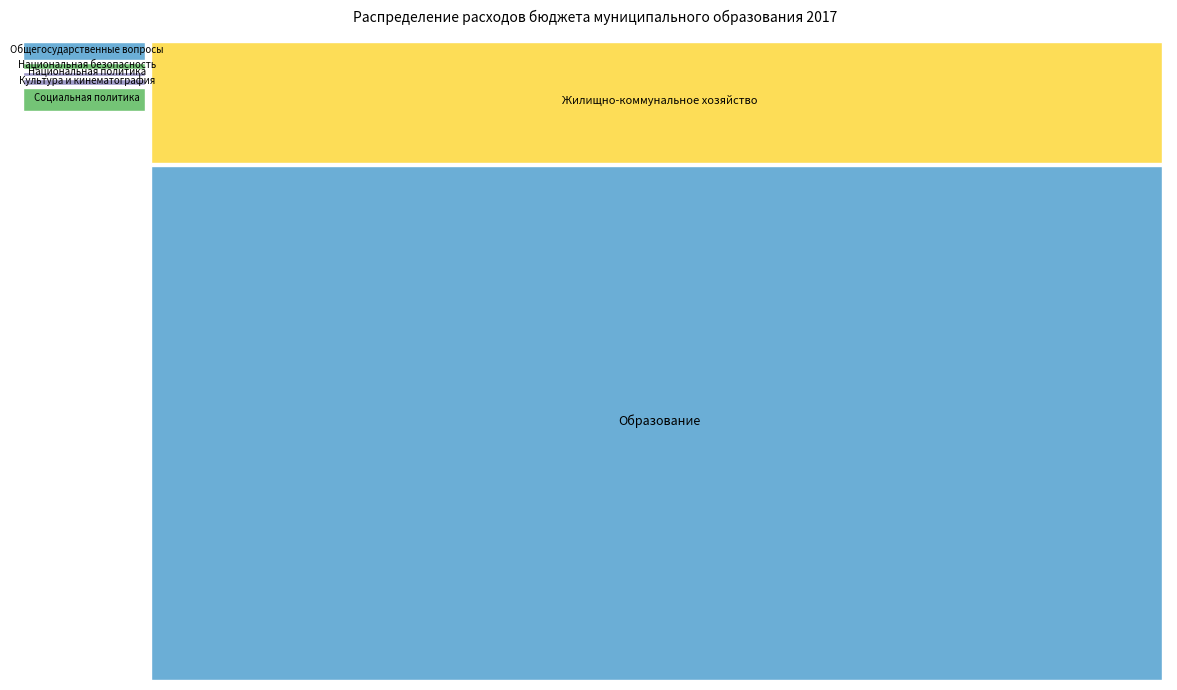

Where is the first local minimum?

Национальная политика